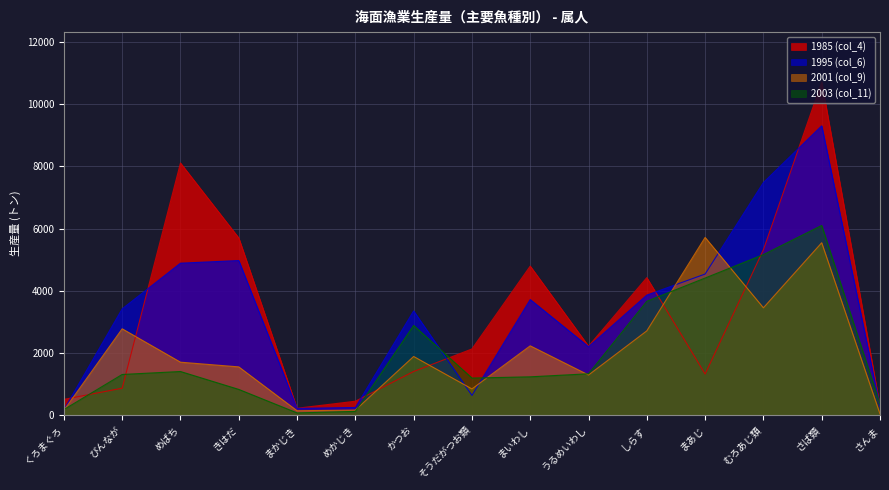

The 1985 (col_4) series shows 5699 at きはだ. True or false?

True